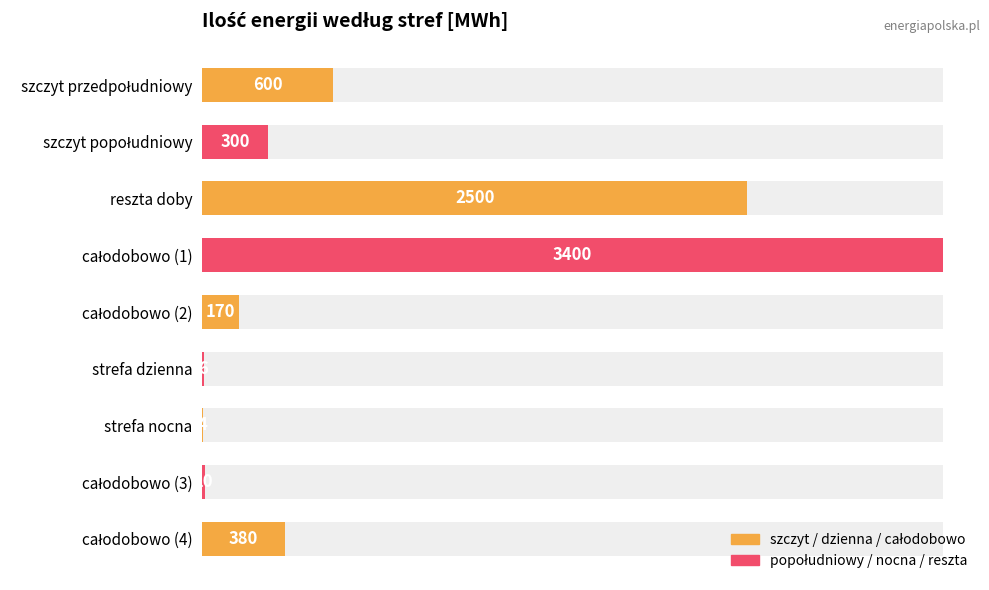

What is the sum of all values?

7370